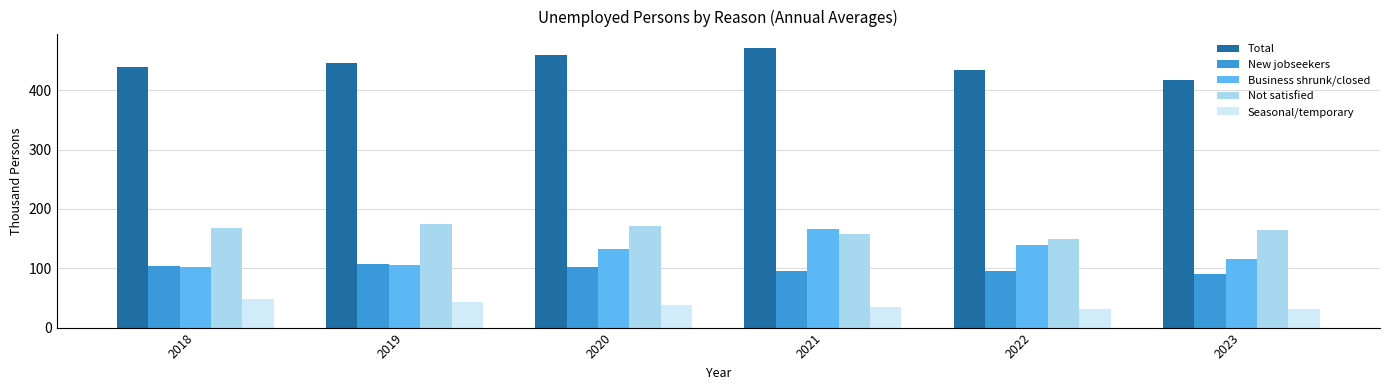

Read the Business shrunk/closed value at 2021, to the nearest 5.

165